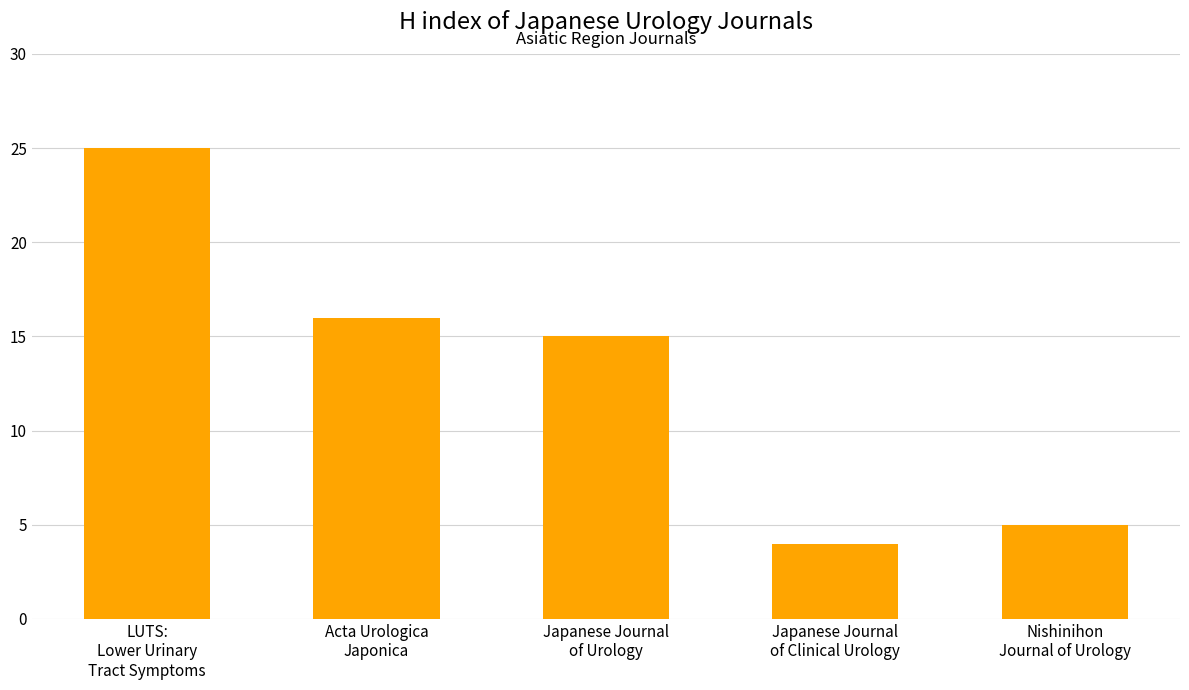

What is the difference between the second highest and minimum values?

12